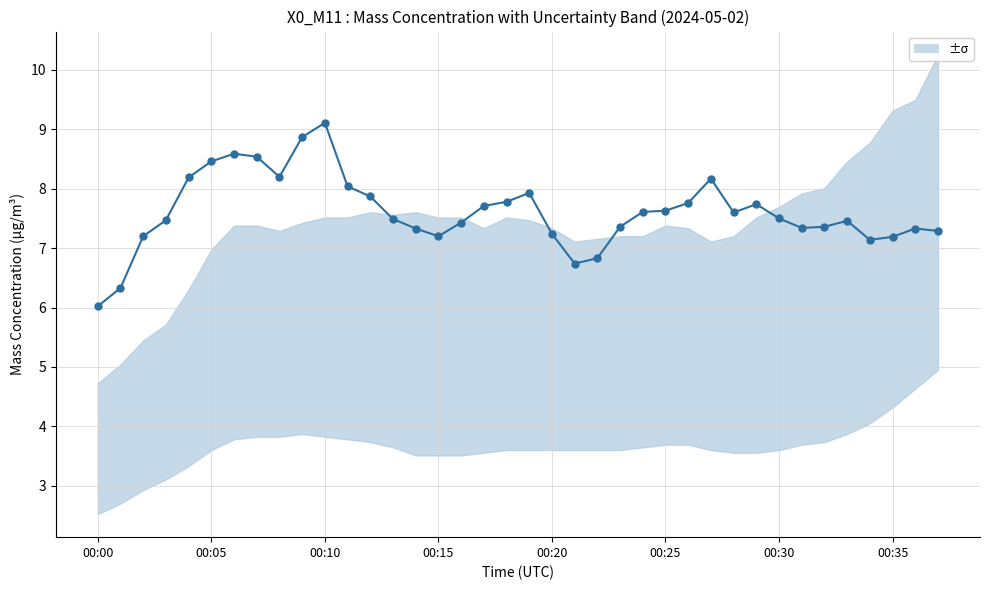

What is the sum of the values at 13 and 10?

16.6